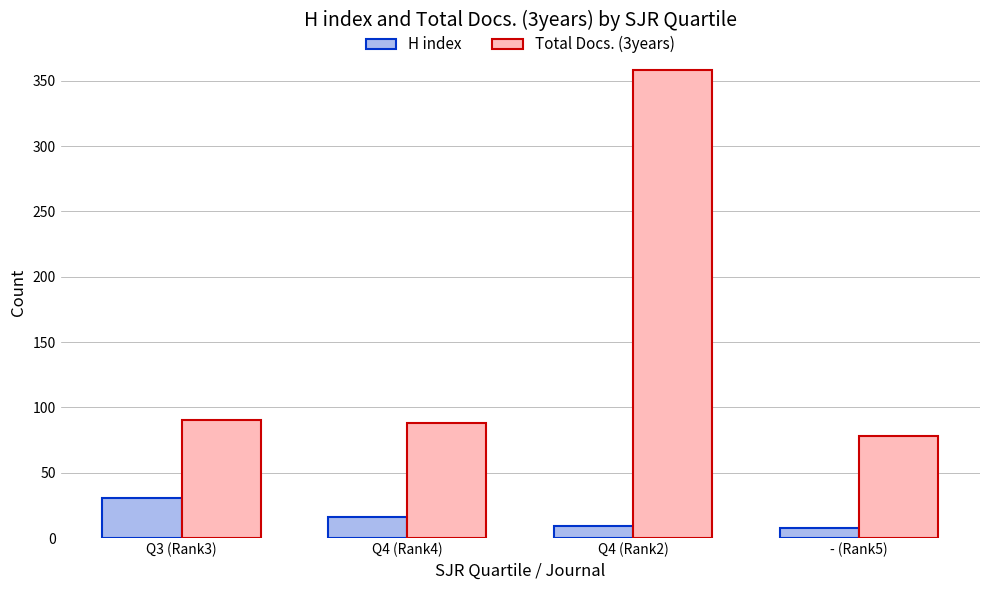

At which category is the sum across all series the highest?

Q4 (Rank2)